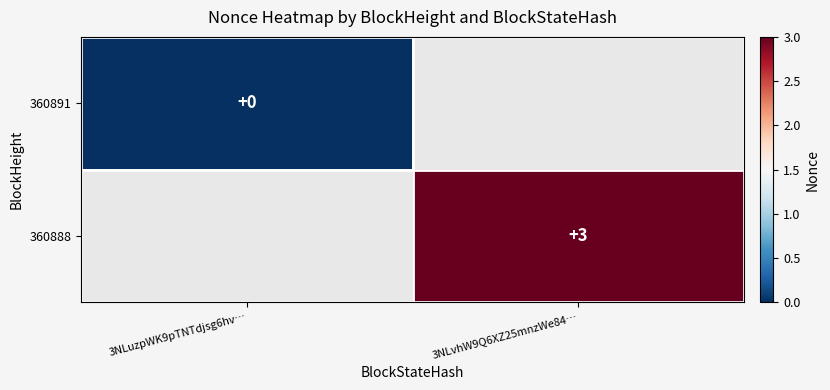

Is it true that 360888 equals 1 at 3NLvhW9Q6XZ25mnzWe84…?

False